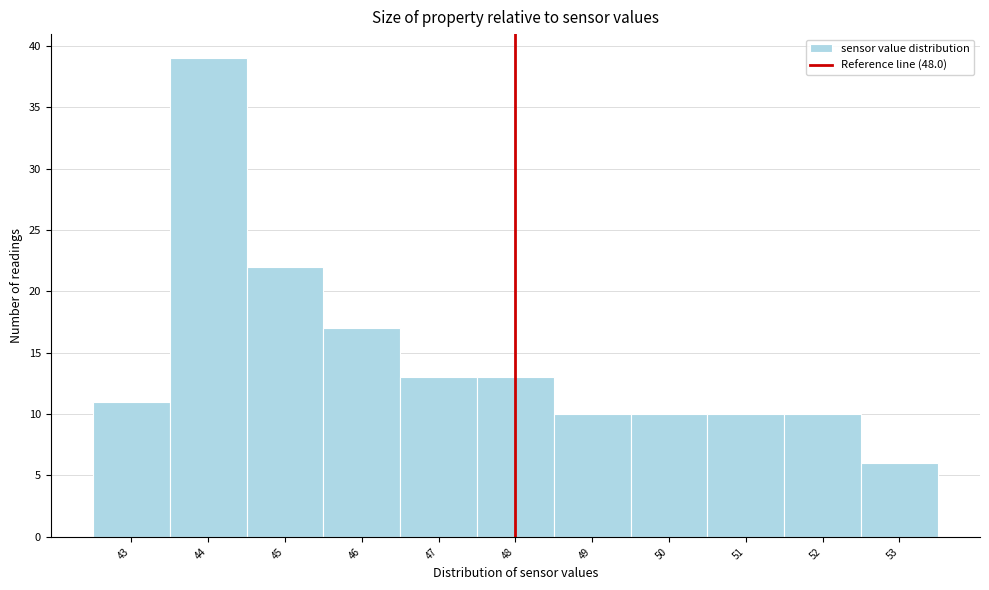

Reading left to right, transcribe this chart: for each bar, give the range it covers on the x-axis and its height. The values are not printed on the chart, so give them approximately, as read against the axis.

42.5 to 43.5: 11
43.5 to 44.5: 39
44.5 to 45.5: 22
45.5 to 46.5: 17
46.5 to 47.5: 13
47.5 to 48.5: 13
48.5 to 49.5: 10
49.5 to 50.5: 10
50.5 to 51.5: 10
51.5 to 52.5: 10
52.5 to 53.5: 6